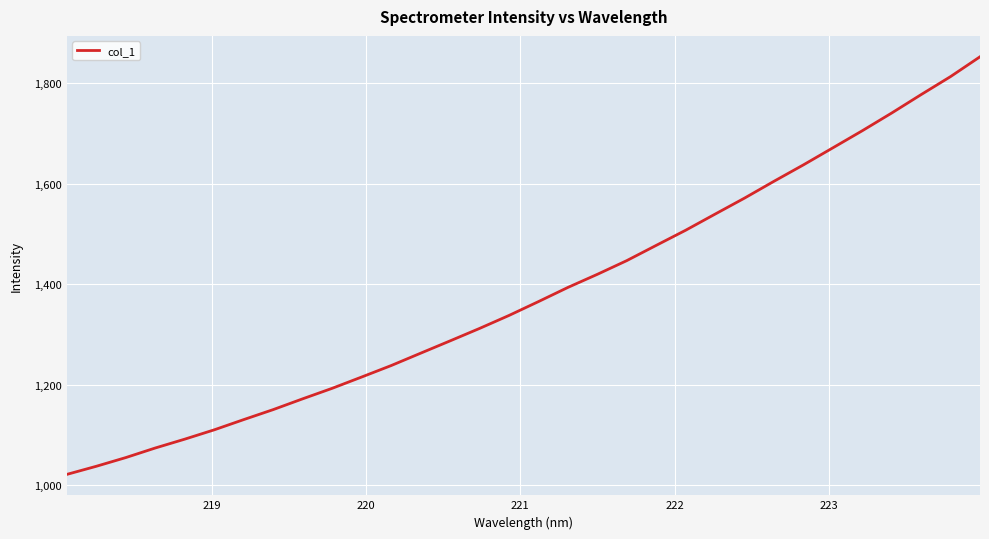

What is the minimum value shown in the chart?

1021.3